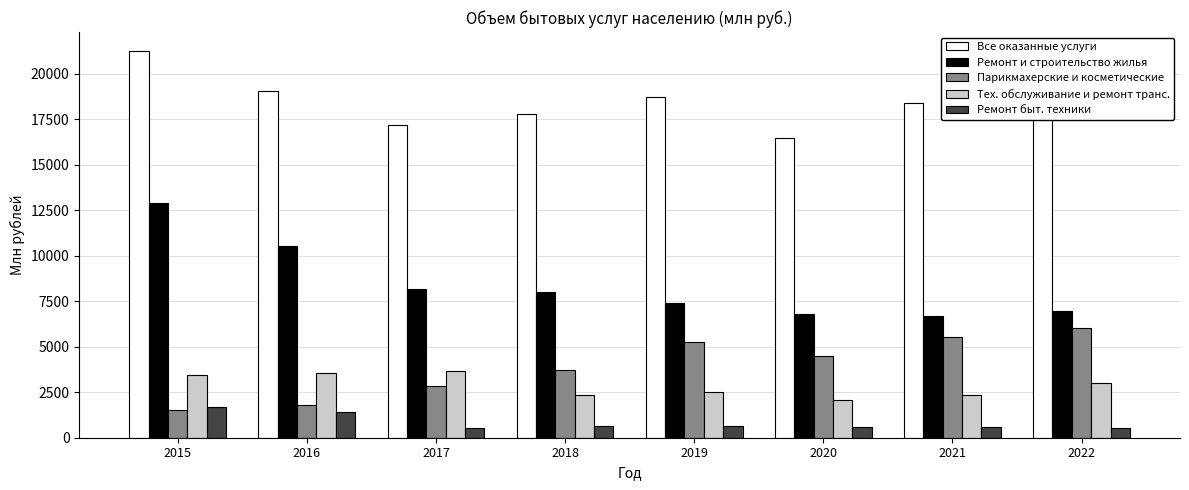

What is the total value across all series at 2020?

30449.8